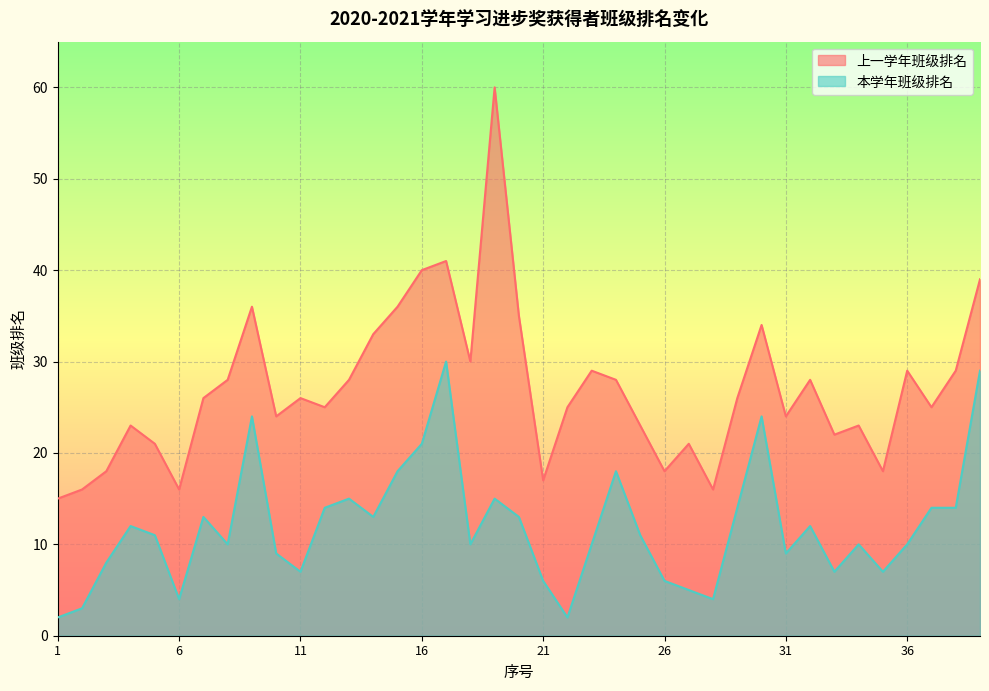

At which category does 上一学年班级排名 reach its first local valley?

6